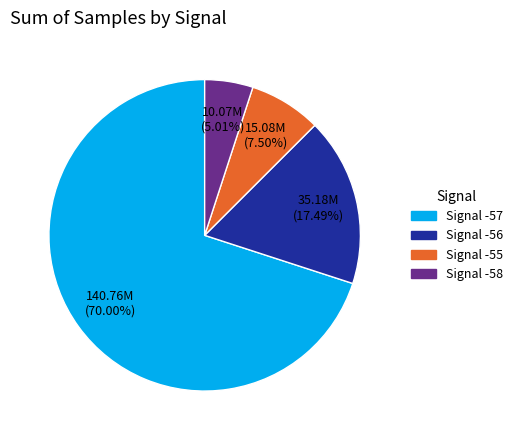

Is there any slice that represents more than half of the pie?

Yes